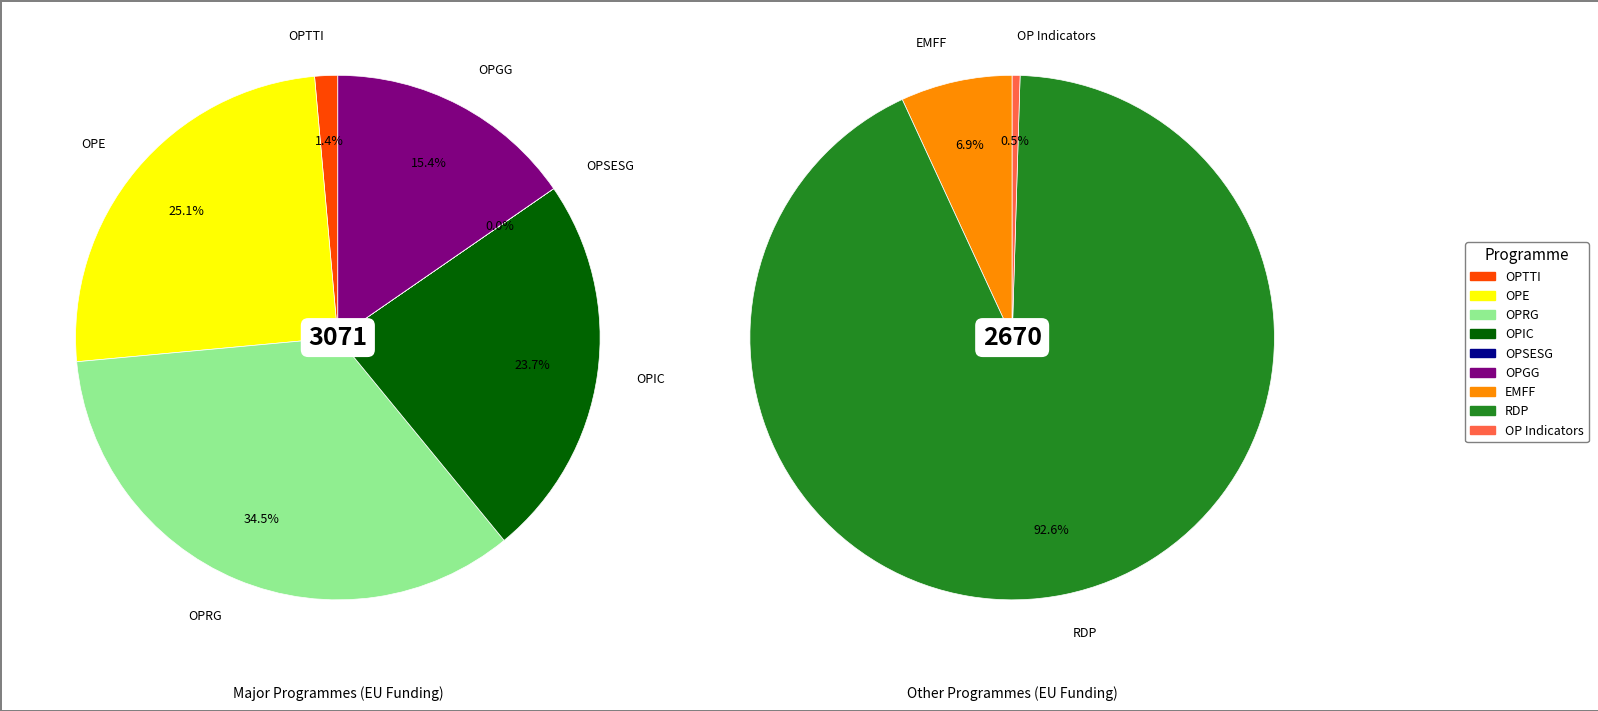

Is it true that OPTTI is 15% of the pie?

False